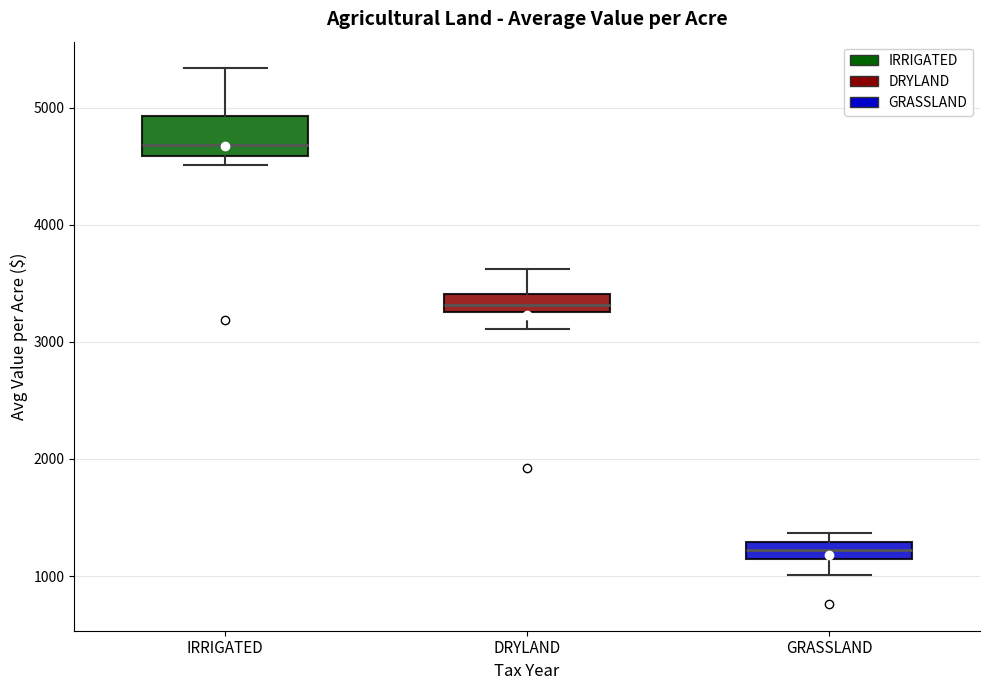

Where does the upper whisker of the box for DRYLAND end on the y-axis? The values are not printed on the chart, so give them approximately, as read against the axis.

3600